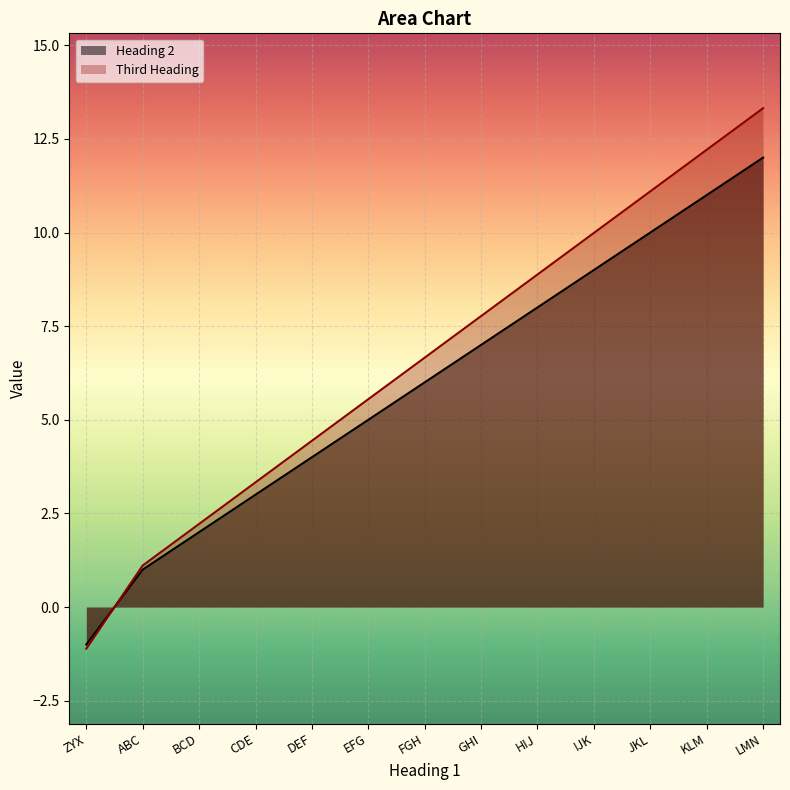

What is the total value across all series at FGH?

12.7